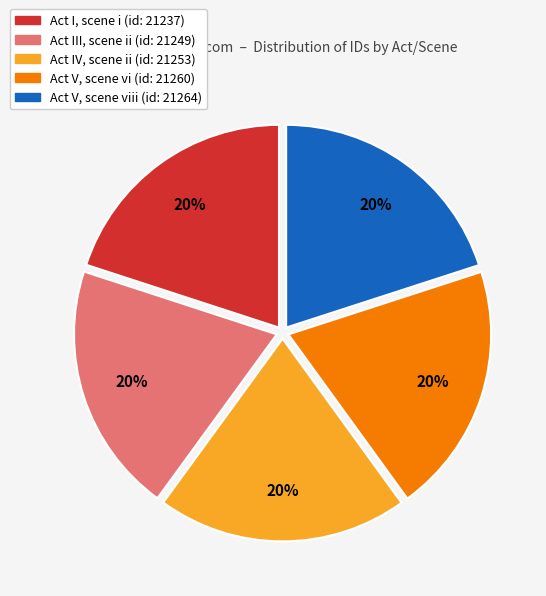

How many slices are in this pie chart?

5